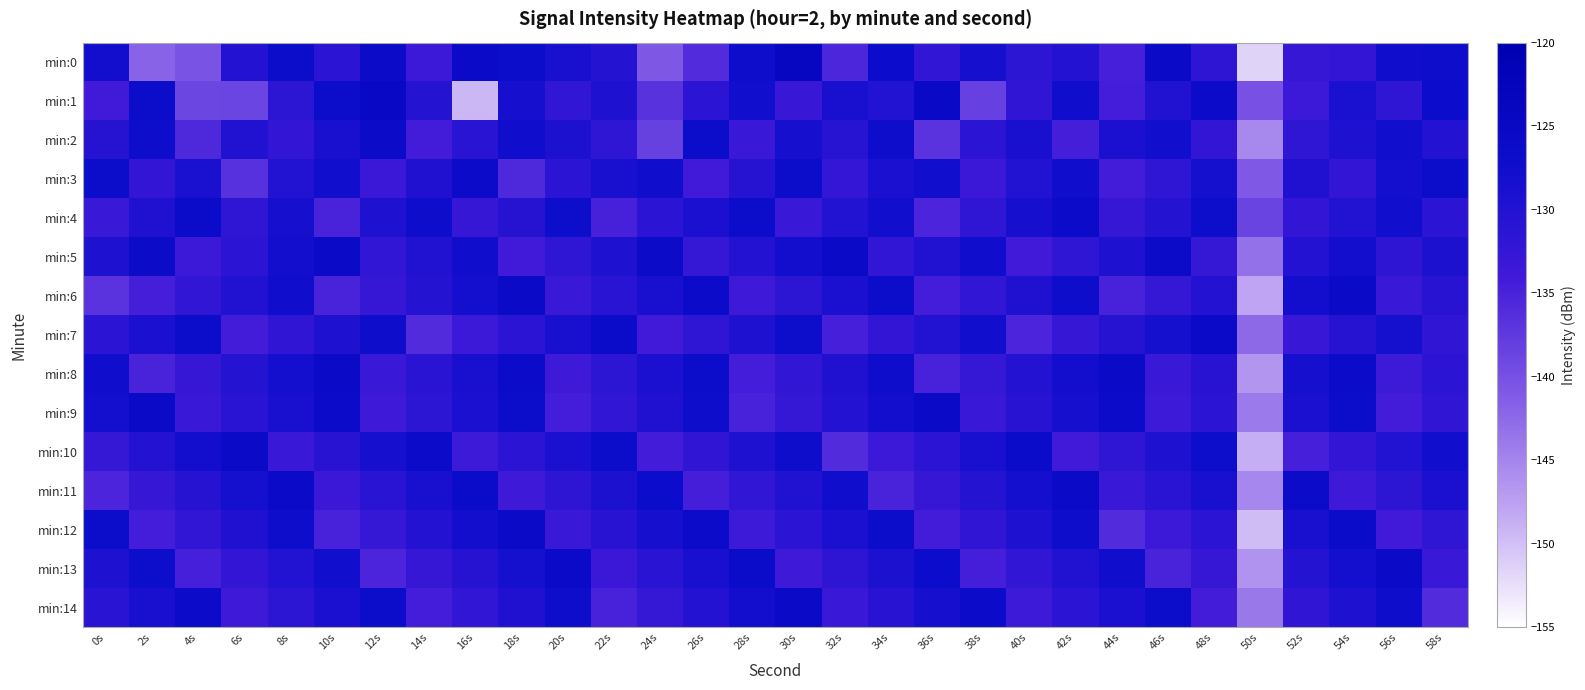

How many distinct data groups are displayed?

15